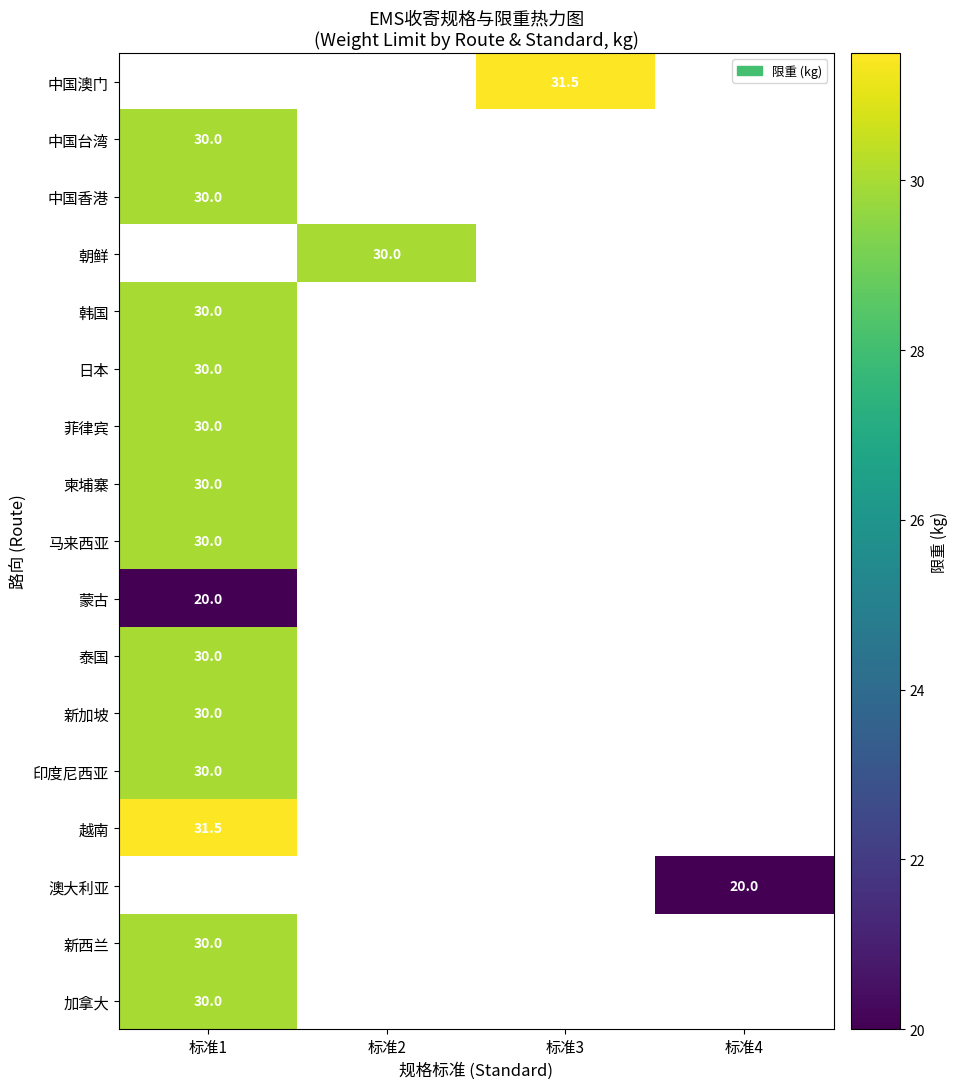

True or false: 越南 has a value of 13.5 at 标准1.

False